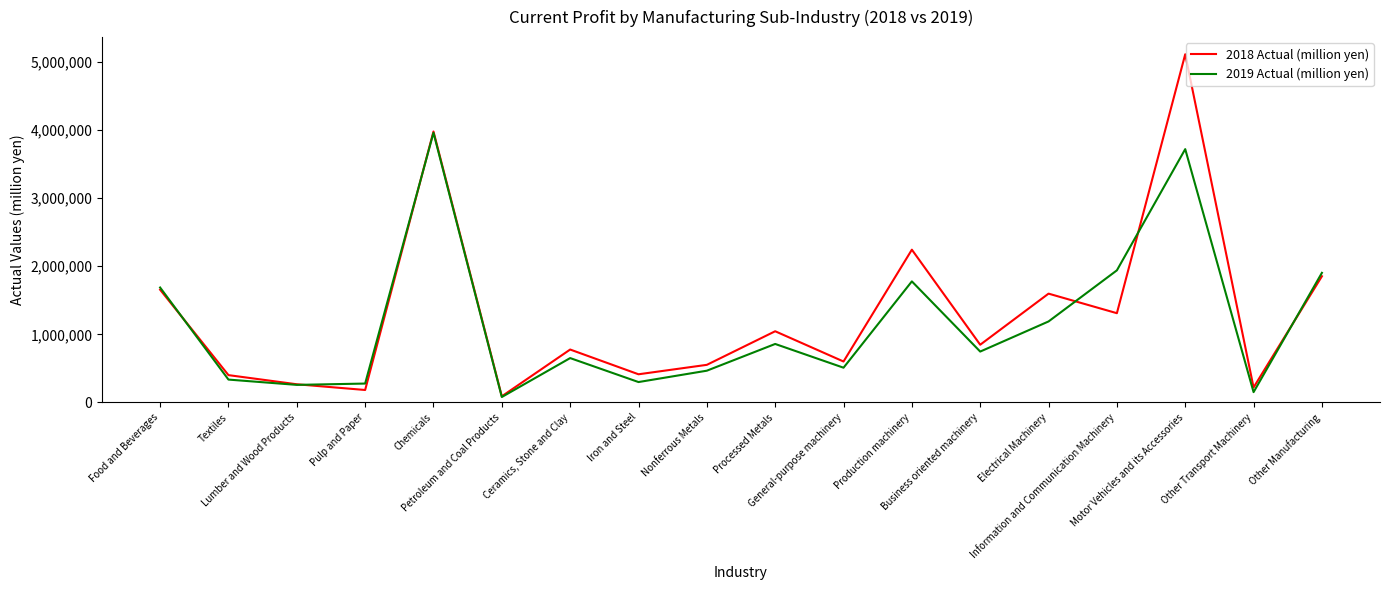

What is the sum of all 2018 Actual (million yen) values?

23146867